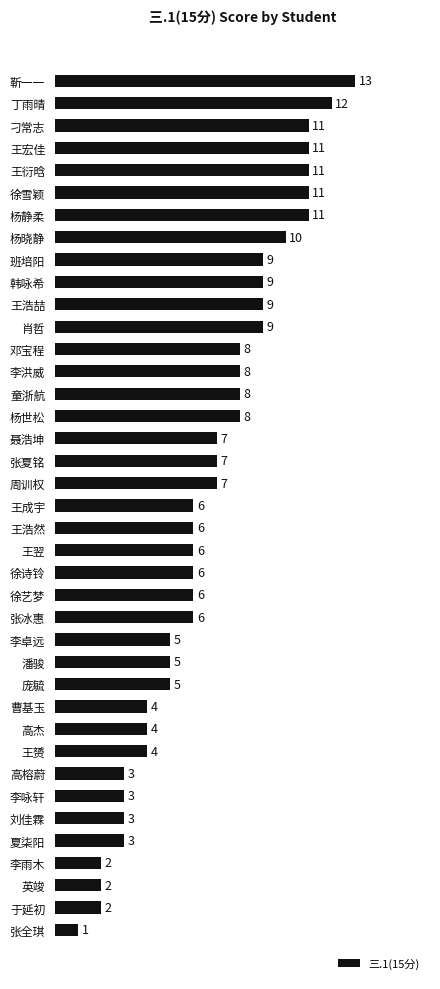

Which has a higher value, 邓宝程 or 于延初?

邓宝程